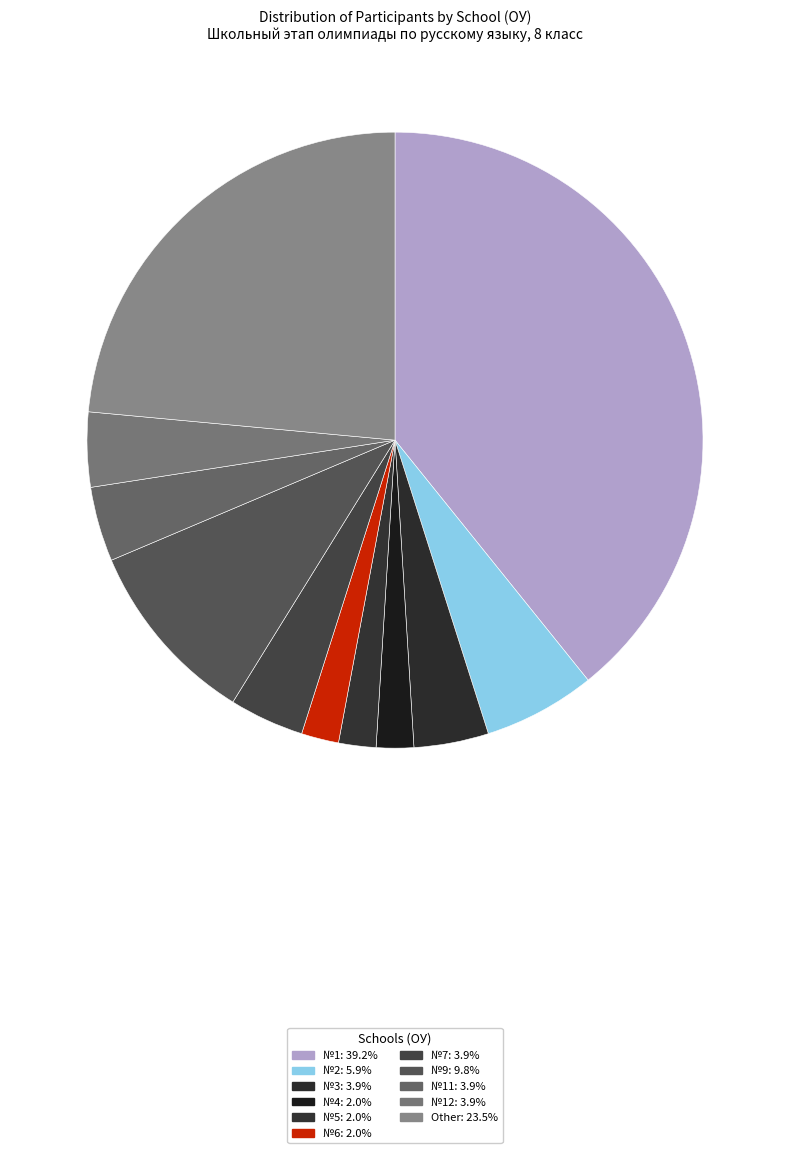

How many slices are in this pie chart?

11